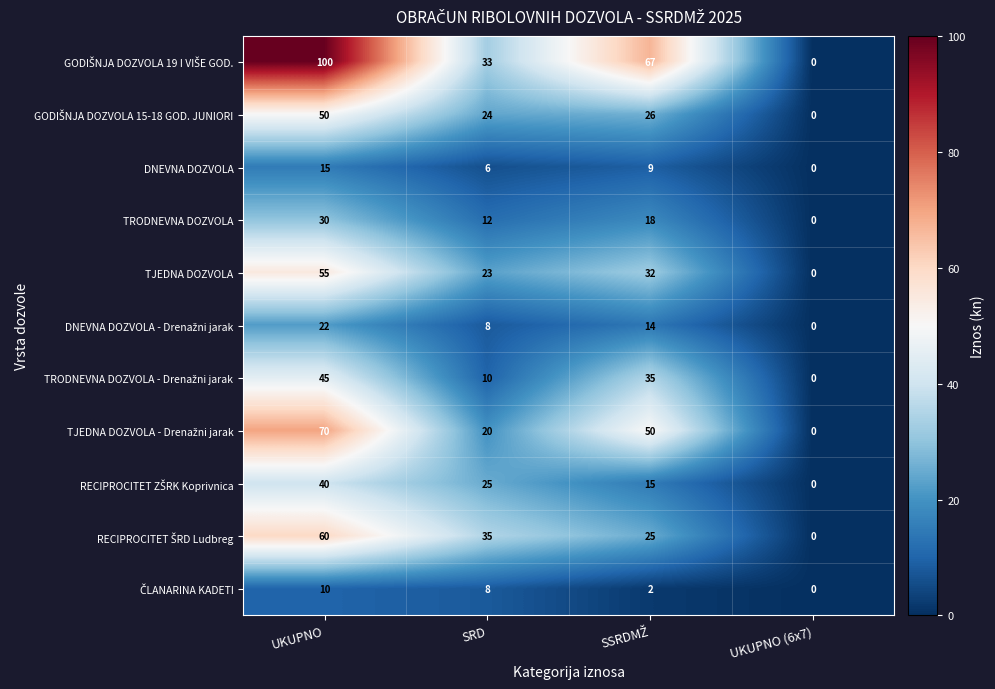

At which category does the chart reach its peak across all series?

UKUPNO